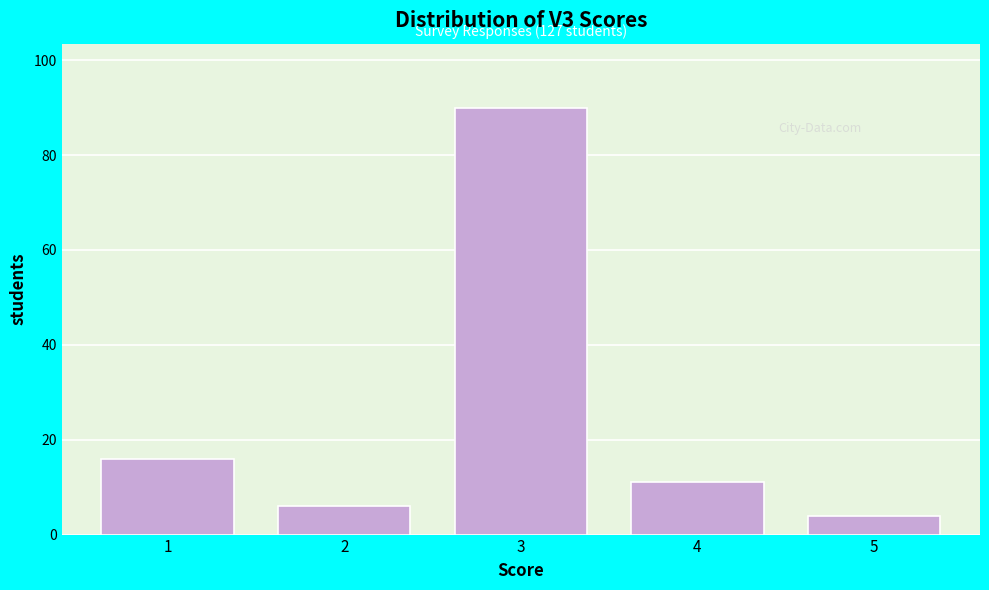

Which range on the x-axis has the tallest bar?

2.5 to 3.5